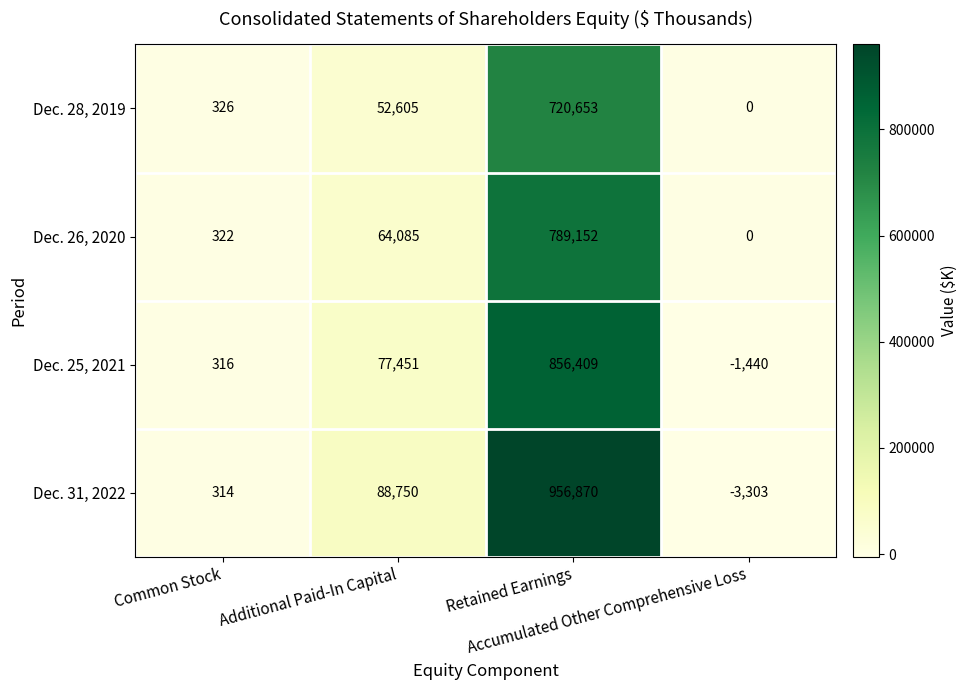

What is the spread (max minus min) of values at Retained Earnings?

236217